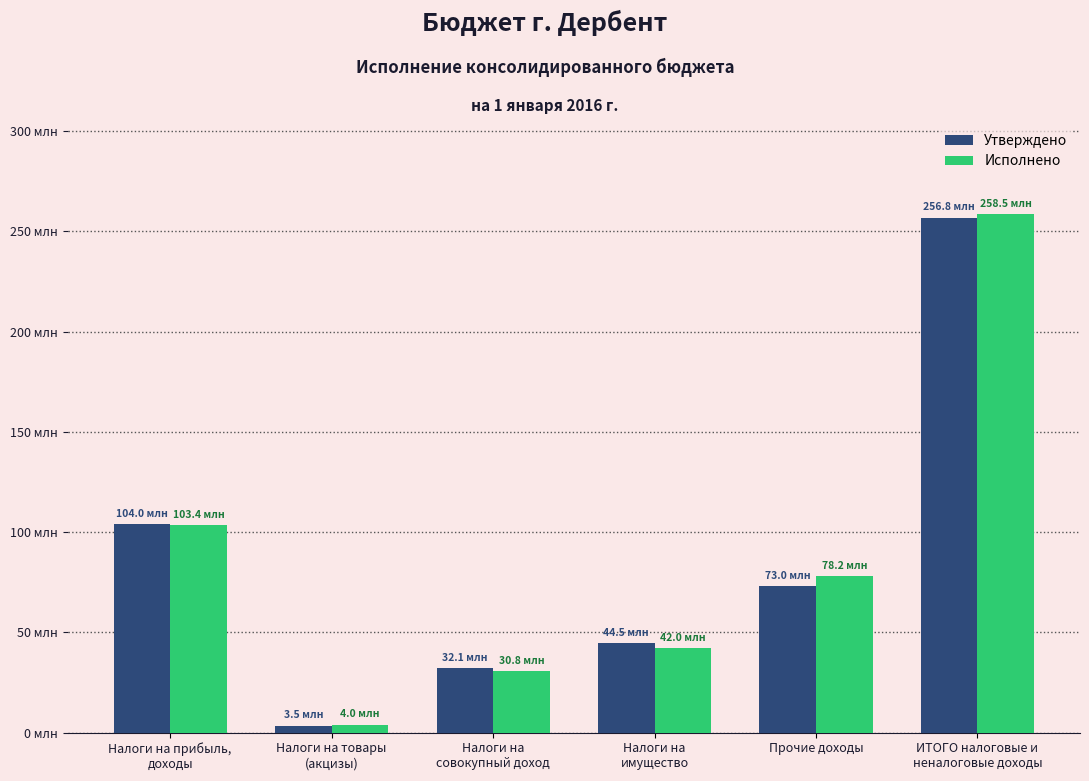

What is the difference between the maximum and second lowest values in the Исполнено series?

227652765.2